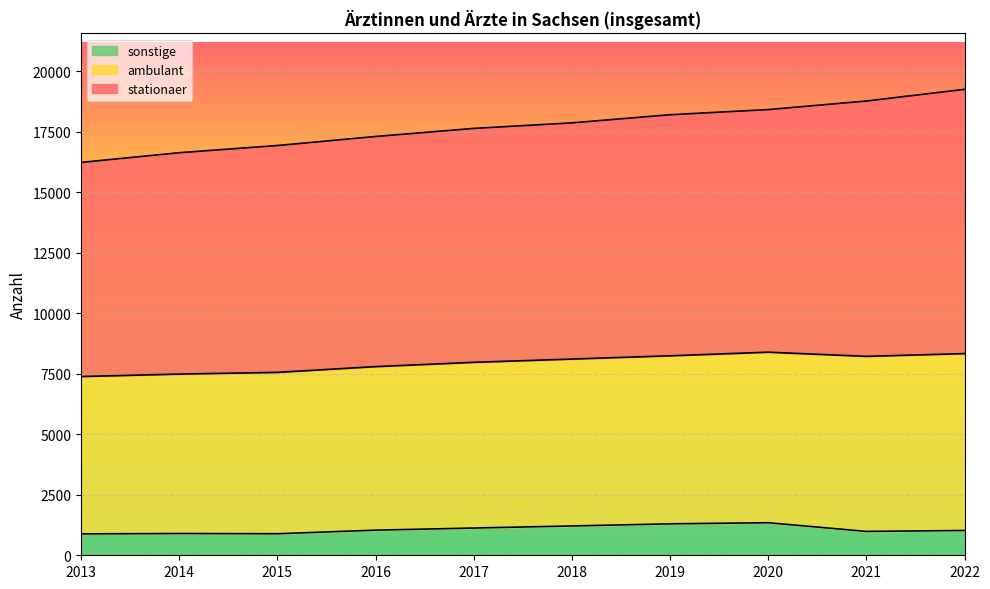

What is the difference between the second highest and second lowest values in the sonstige series?

409